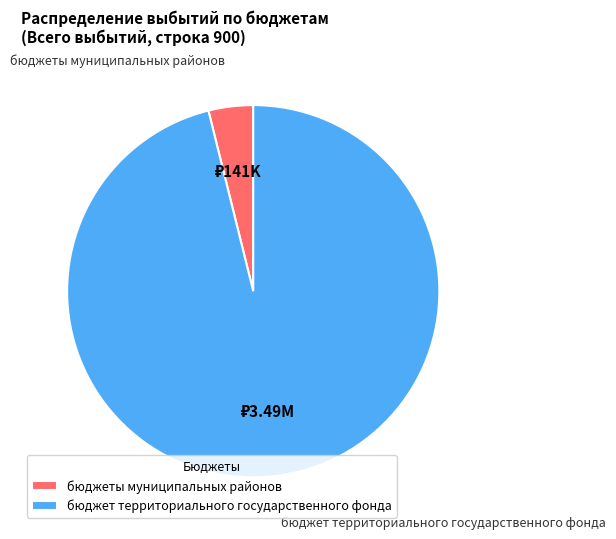

Is it true that бюджеты муниципальных районов is 4% of the pie?

True